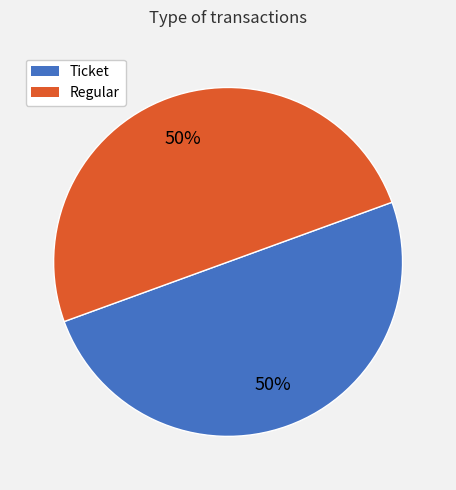

How many segments does this pie chart have?

2